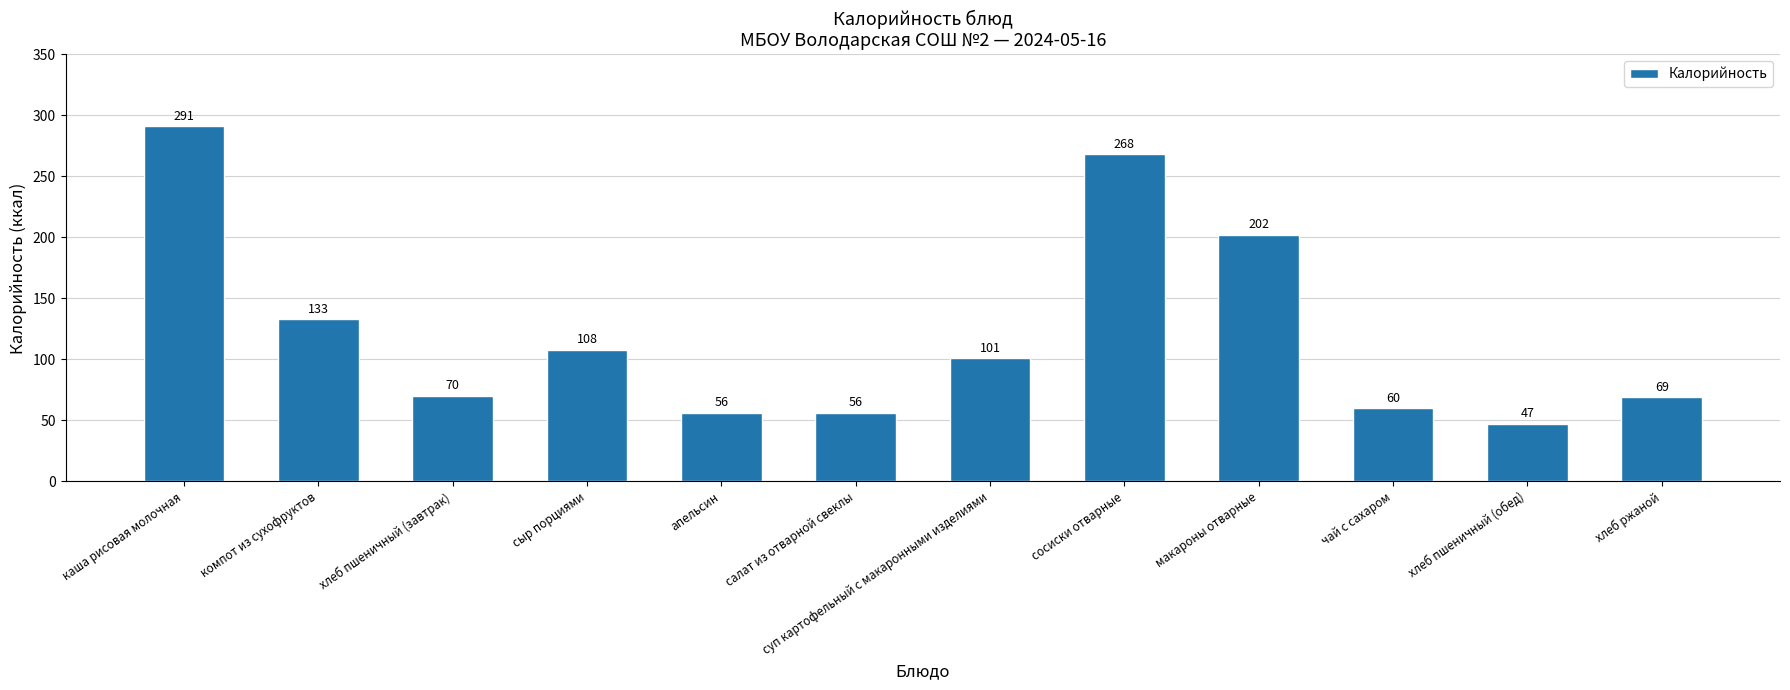

Approximately how many times larger is the value at компот из сухофруктов compared to хлеб пшеничный (обед)?

2.8